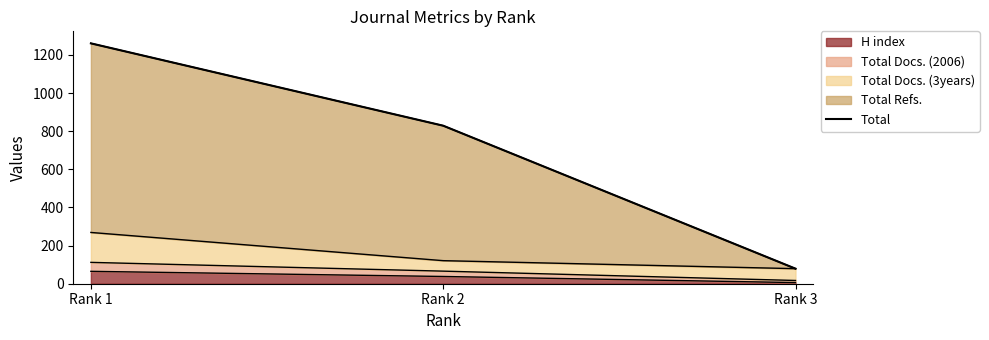

Rank the categories by value from highest to lowest.

Rank 1, Rank 2, Rank 3